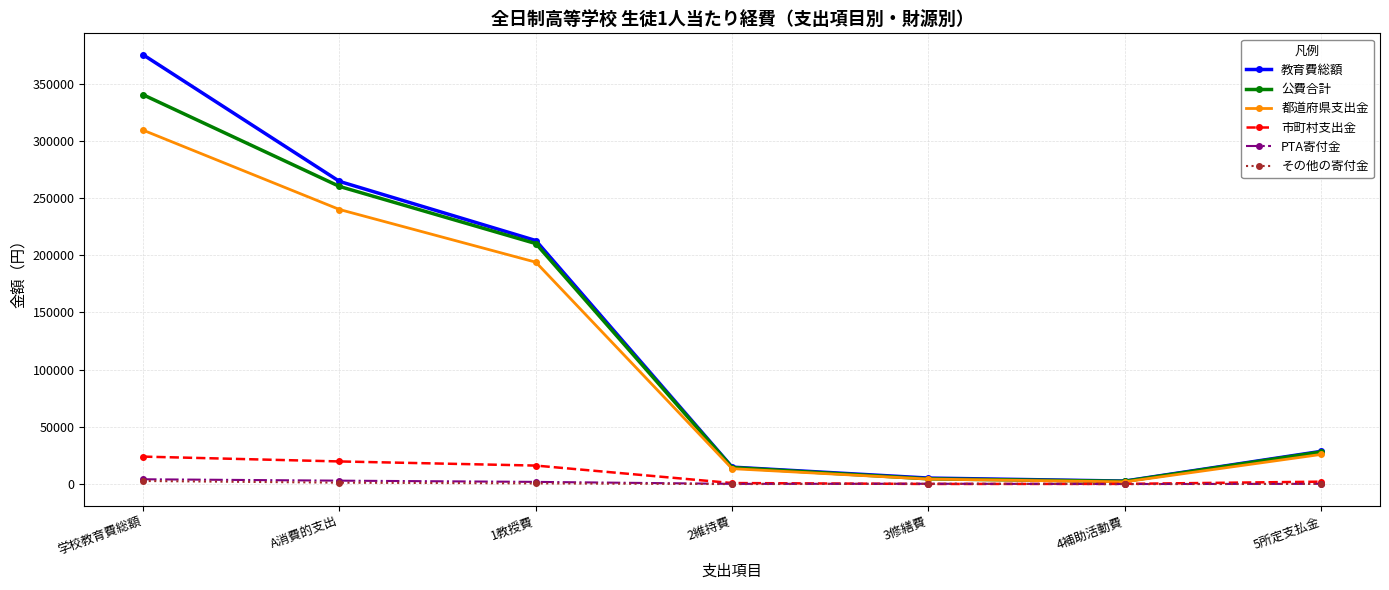

What is the smallest value displayed?

54